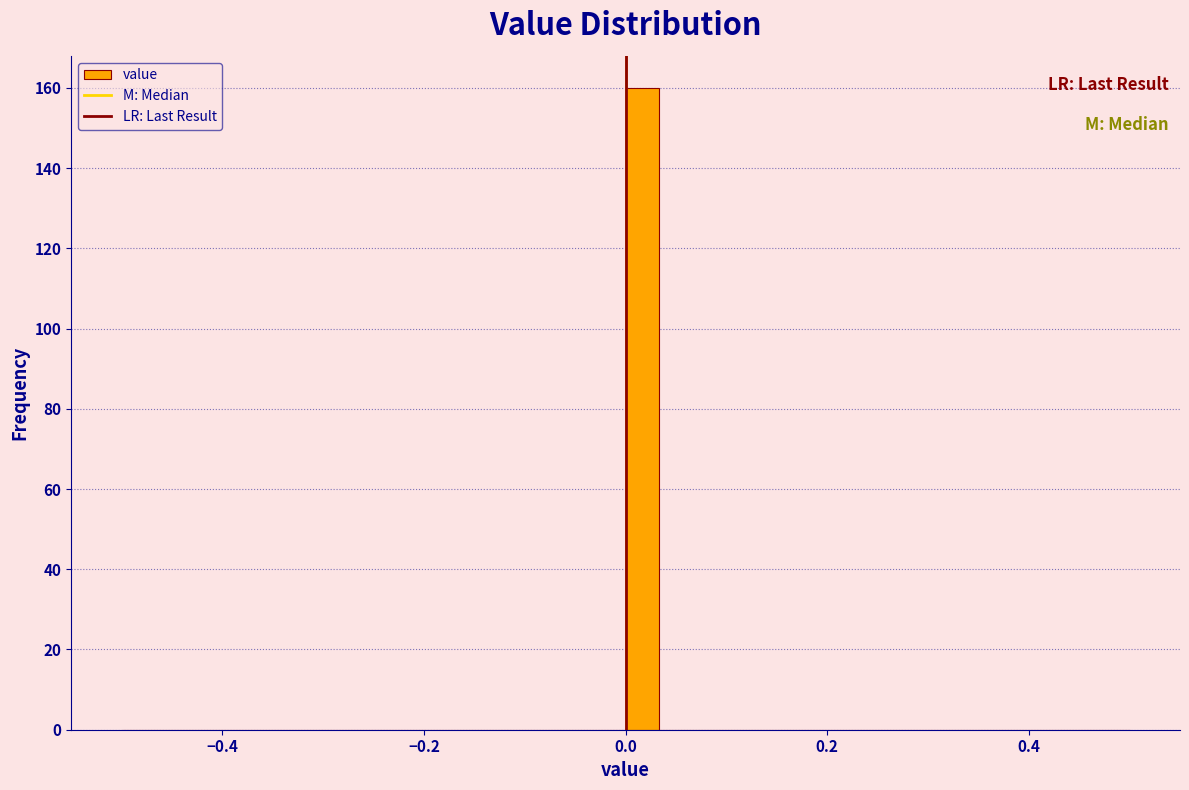

Around what value on the x-axis is the tallest bar? Give the approximate position of its centre, as read against the axis.

0.02